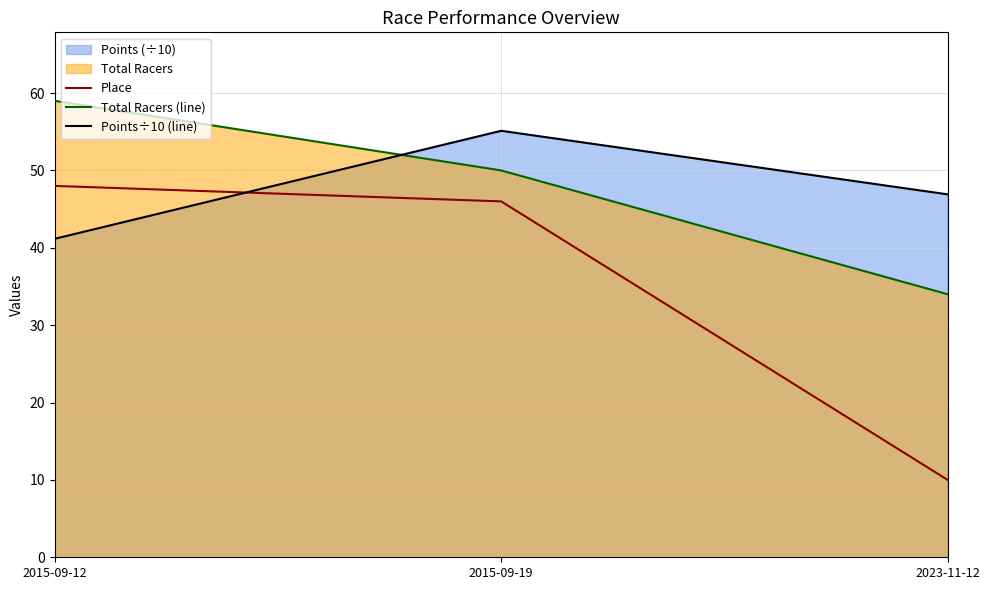

Is the value of Points÷10 (line) at 2015-09-19 greater than the value of Total Racers (line) at 2023-11-12?

Yes